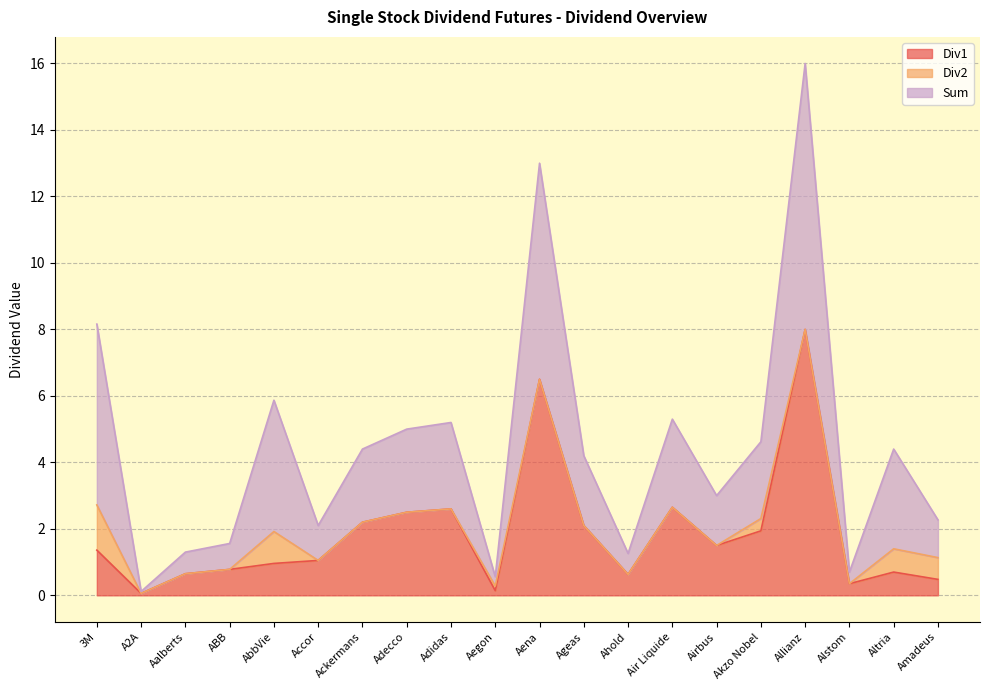

Rank the categories by Div1 value from highest to lowest.

Allianz, Aena, Air Liquide, Adidas, Adecco, Ackermans, Ageas, Akzo Nobel, Airbus, 3M, Accor, AbbVie, ABB, Altria, Aalberts, Ahold, Amadeus, Alstom, Aegon, A2A